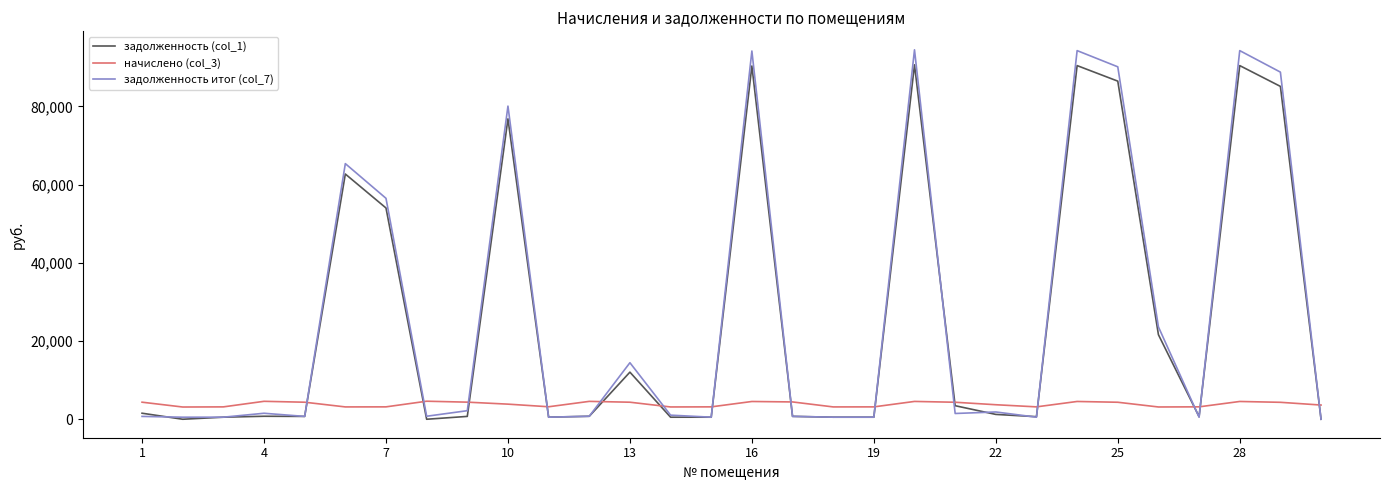

What is the highest value of the начислено (col_3) series?

4613.2